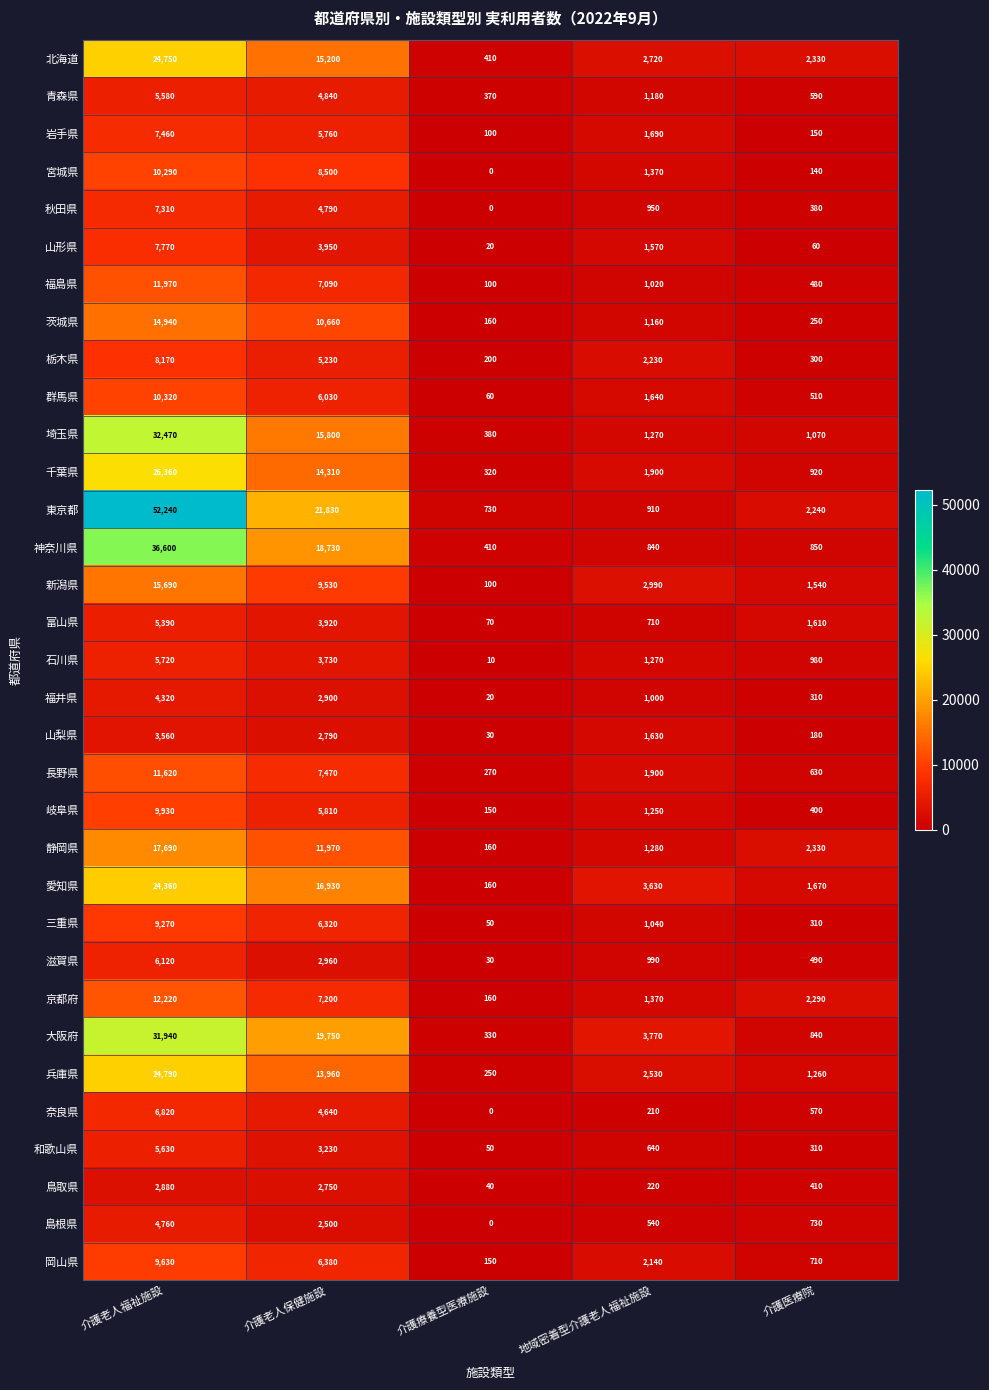

At which label is 秋田県 closest to 3655?

介護老人保健施設